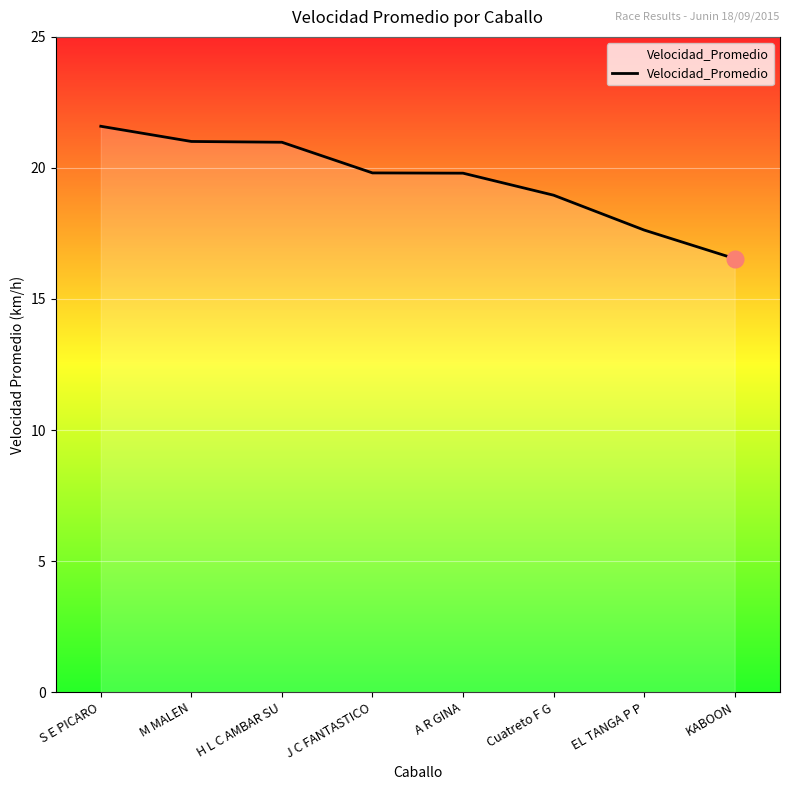

Which category has the highest value across all series?

S E PICARO